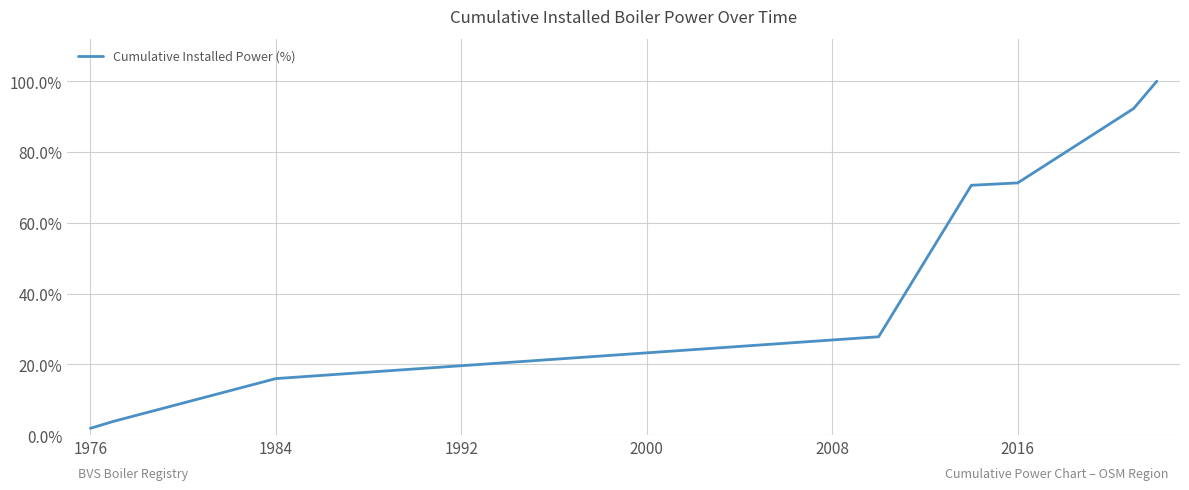

True or false: the data has more than 1 interior local peaks.

False